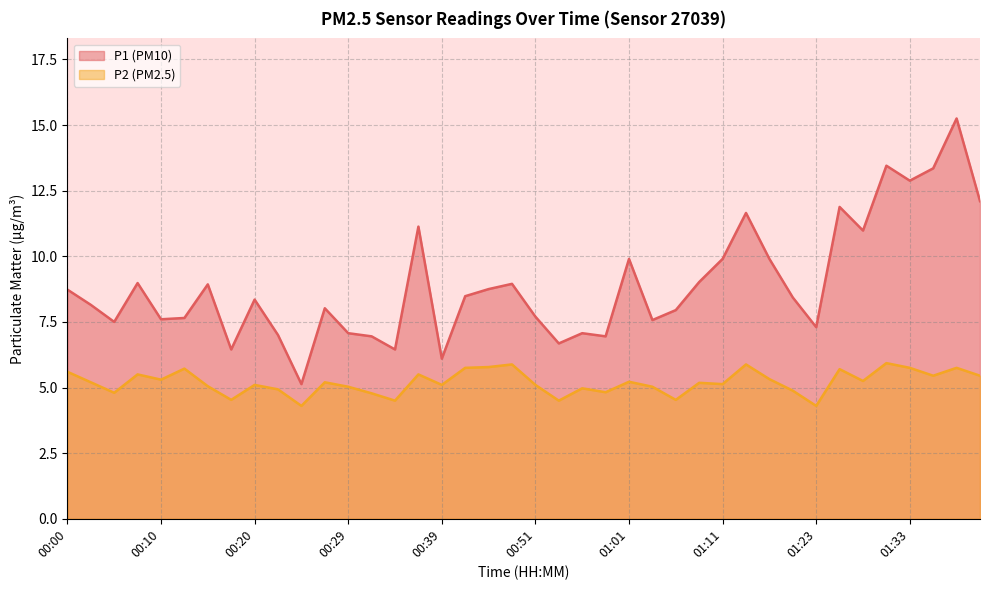

How many values in the P2 series exceed 5?

28